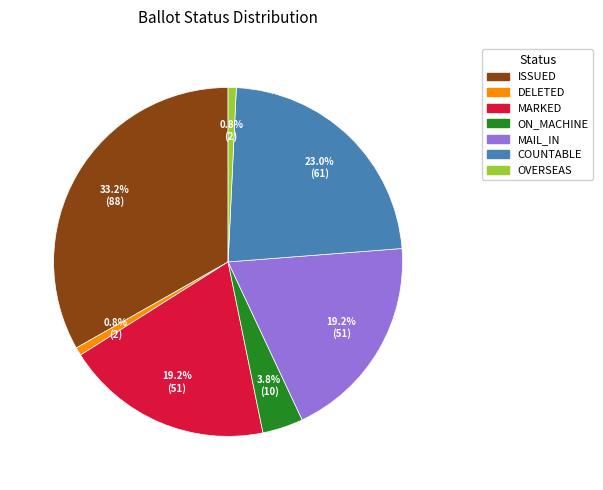

Which has a higher value, ON_MACHINE or MARKED?

MARKED